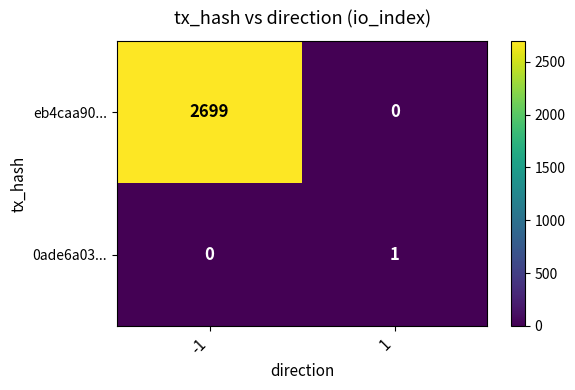

What is the total value across all series at 1?

1